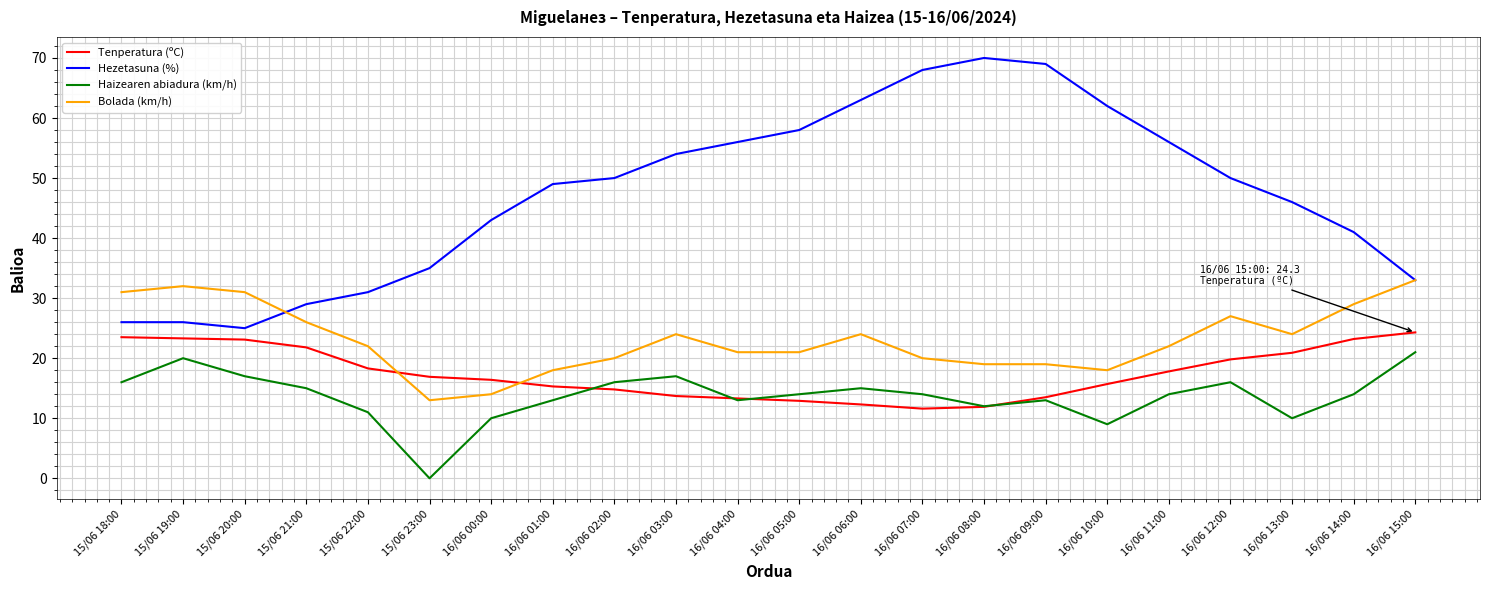

What is the difference between the highest and lowest values at 16/06 12:00?

34.0